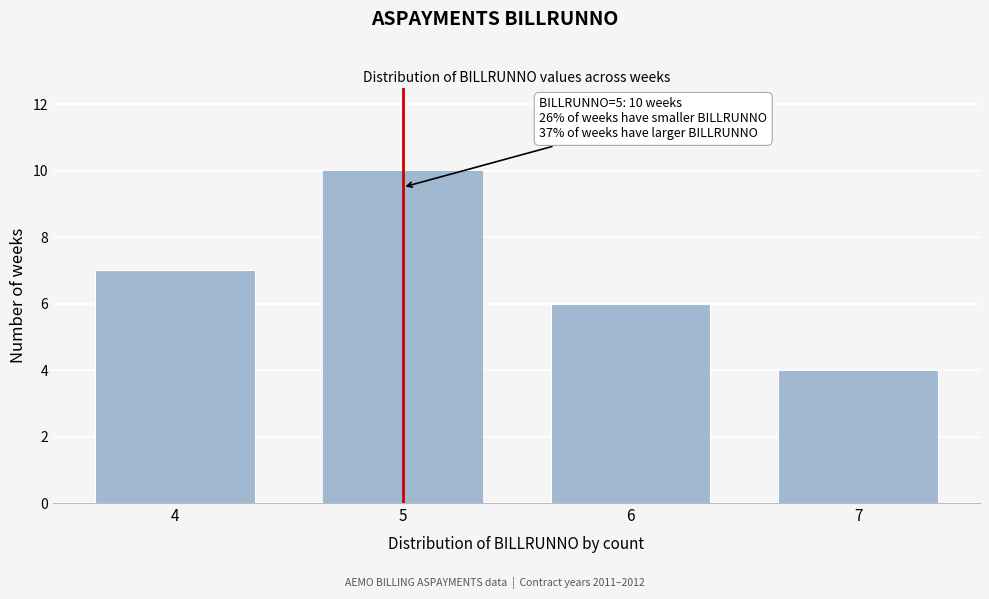

Reading right to left, what are all the values shown in this chart?

7=4	6=6	5=10	4=7